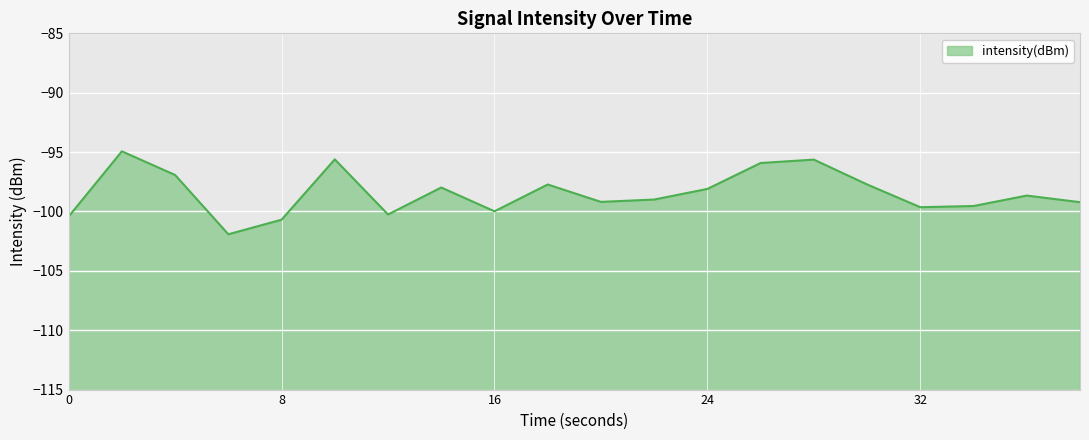

How many distinct data groups are displayed?

1